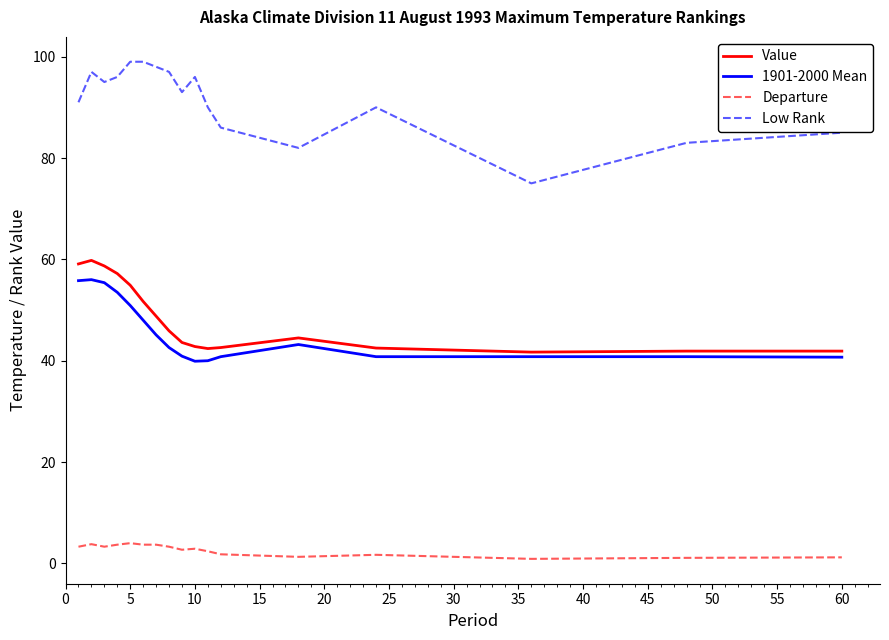

Which series has the largest total across all categories?

Low Rank